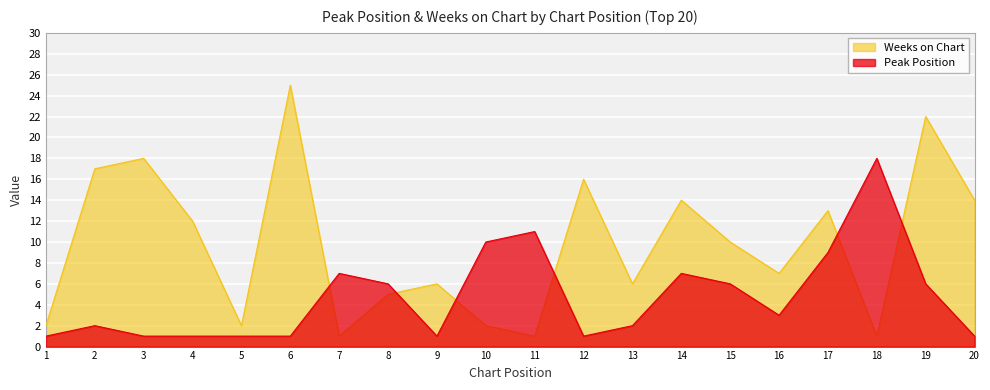

What are all the series names shown in the legend?

Weeks on Chart, Peak Position